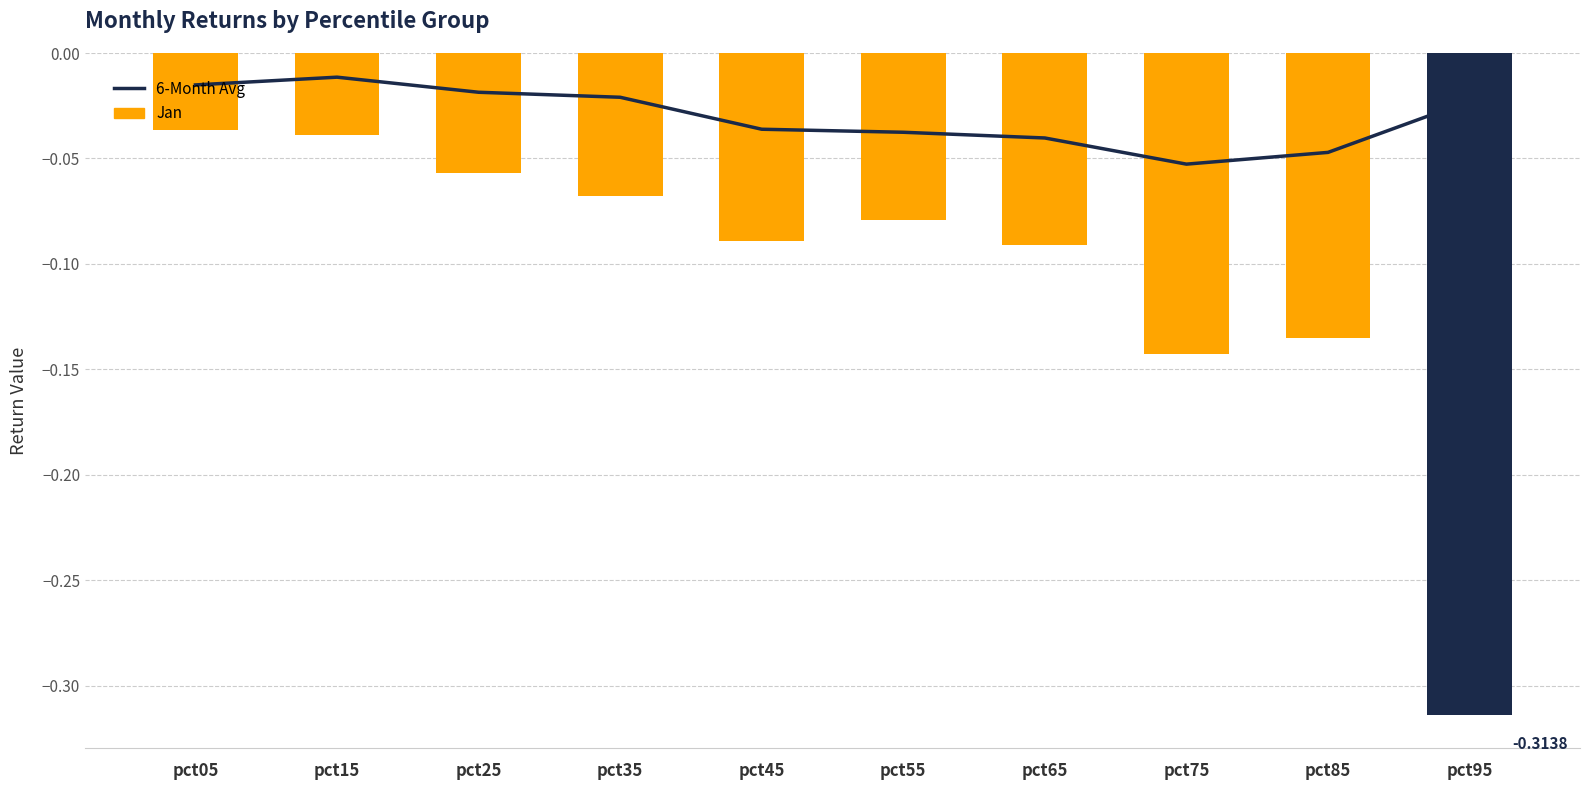

The 6-Month Avg series shows -0.0 at pct15. True or false?

False